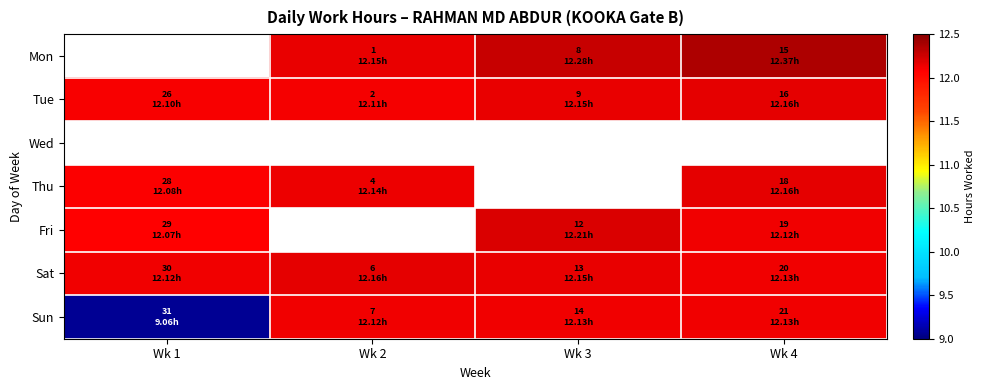

At which category does the chart reach its minimum across all series?

Wk 1